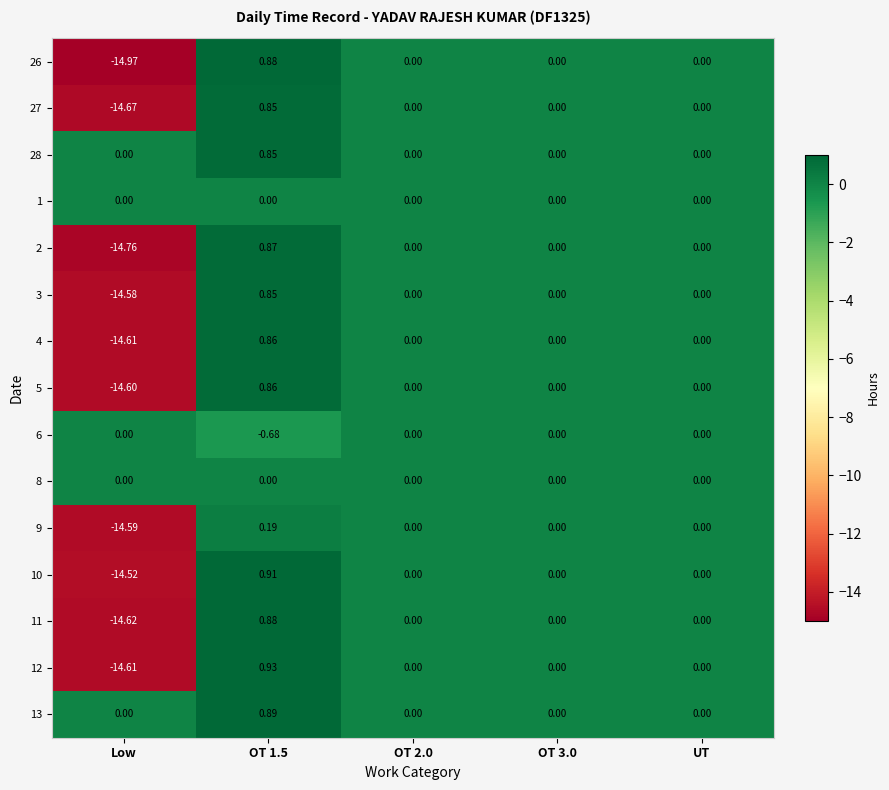

At which category does the chart reach its minimum across all series?

Low